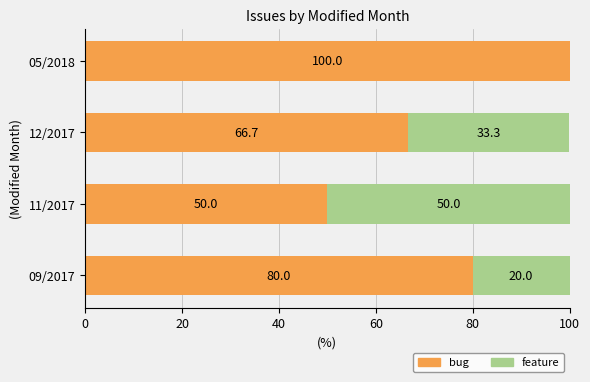

The bug series shows 25.5 at 12/2017. True or false?

False